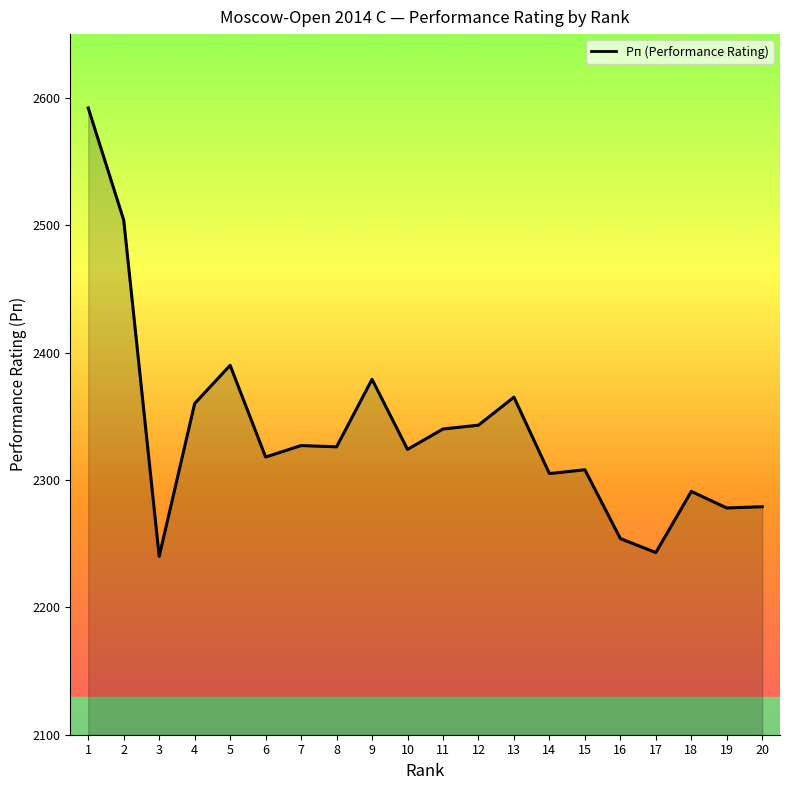

Which label corresponds to the largest value in the chart?

1